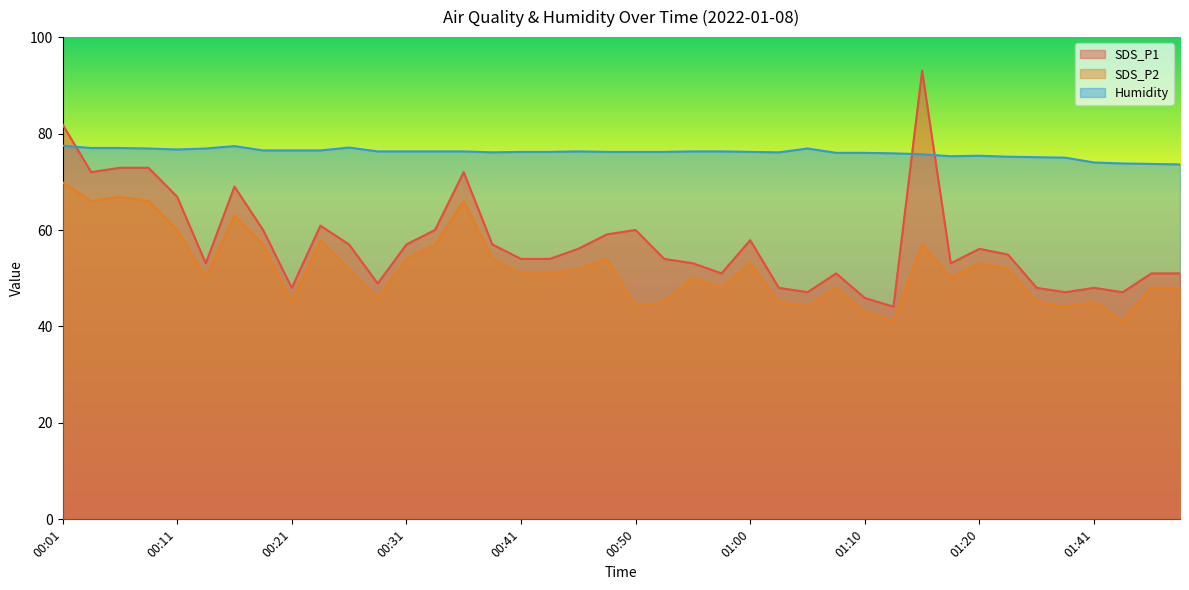

Which series has the widest spread of values?

SDS_P1